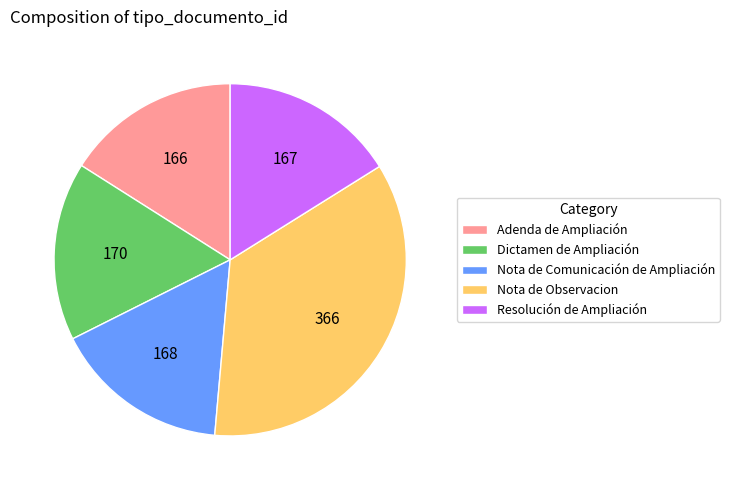

Combined, do Adenda de Ampliación and Resolución de Ampliación account for over 50%?

No